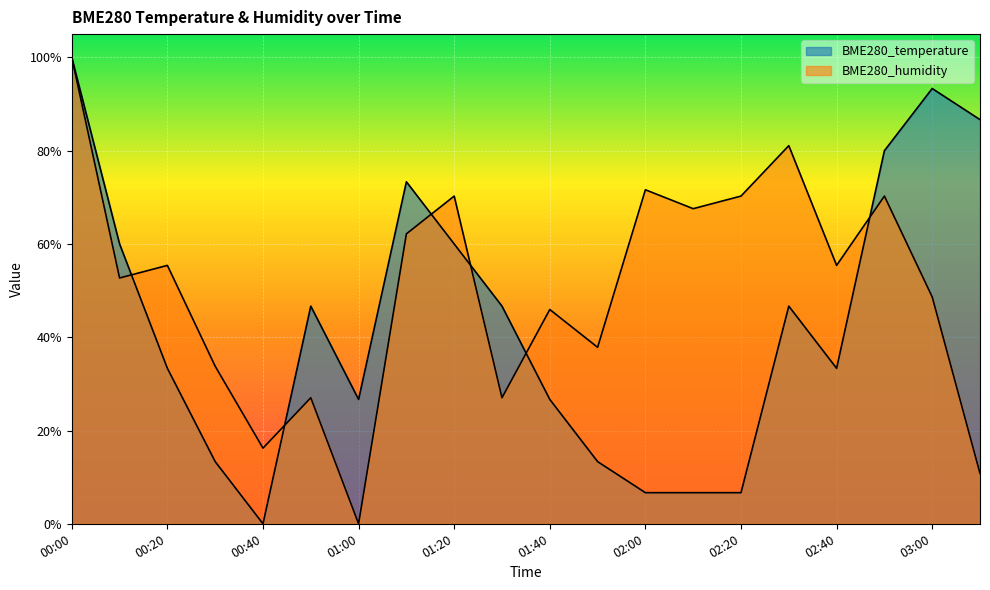

How many lines are shown in the chart?

2